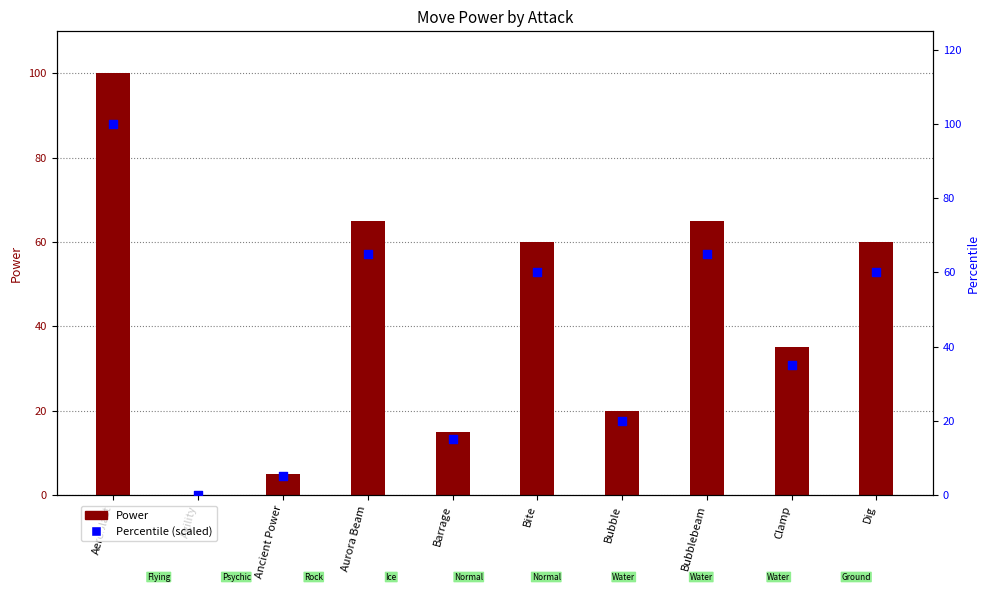

What is the total value across all series at Ancient Power?

10